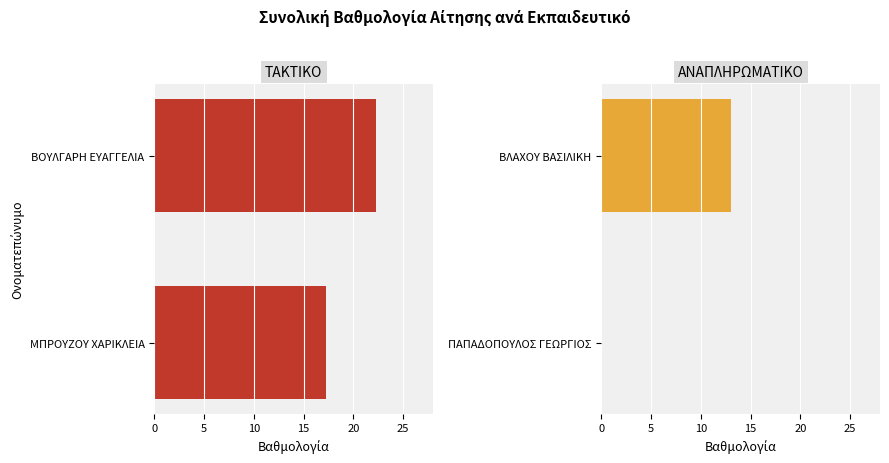

Between 0 and 5, which series saw the biggest shift?

ΑΝΑΠΛΗΡΩΜΑΤΙΚΟ